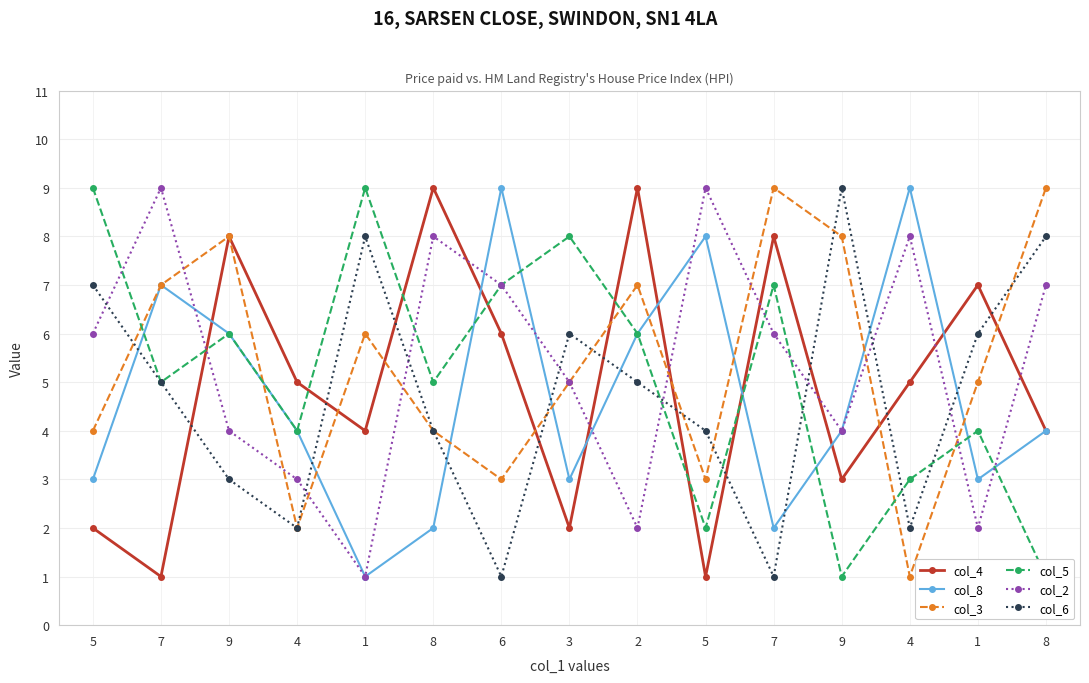

How many interior local valleys does the col_4 series have?

5